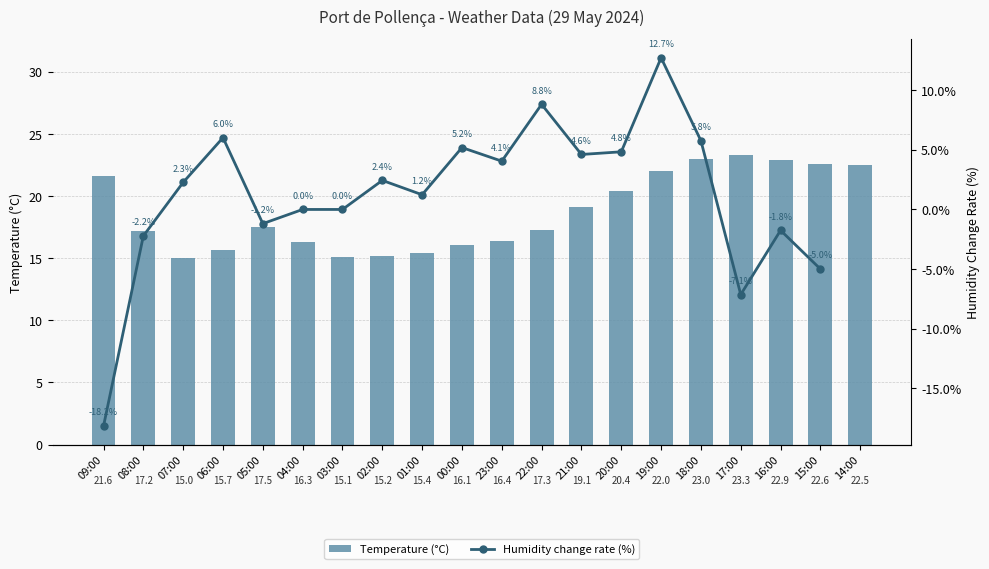

What position from the right is 00:00?

11